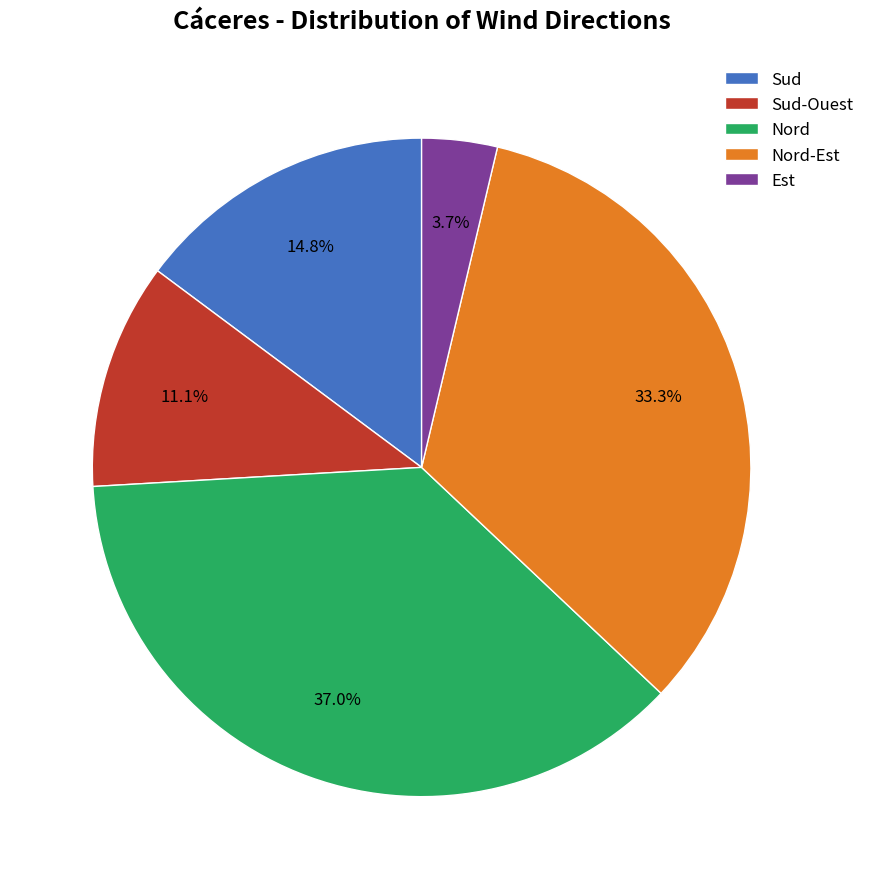

Do Nord and Nord-Est together represent more than half of the pie?

Yes